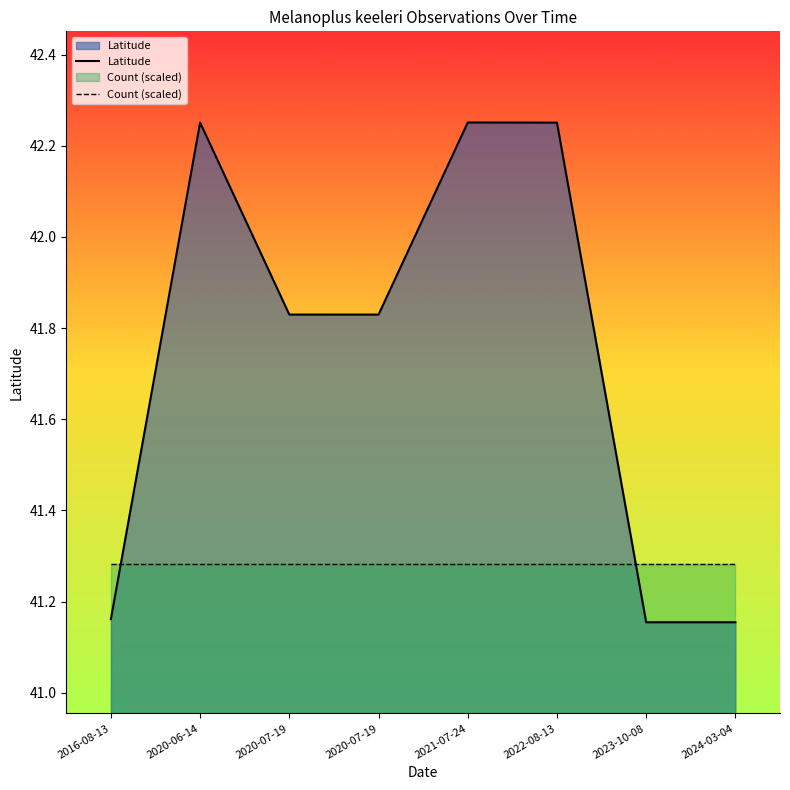

Which series changed the most between 2020-06-14 and 2020-07-19?

Latitude